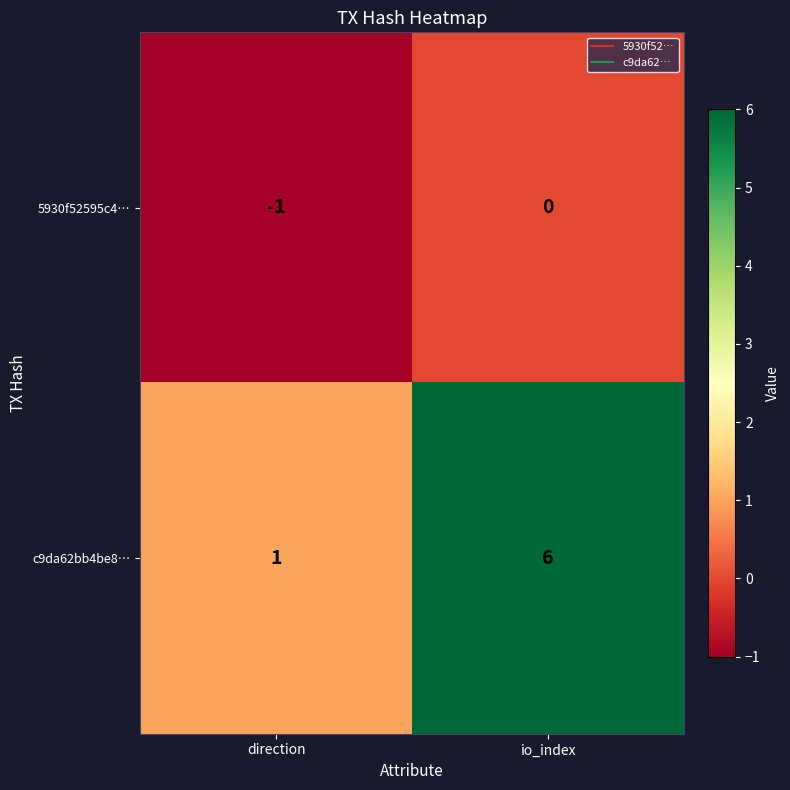

At which label does c9da62bb4be8… reach its minimum?

direction